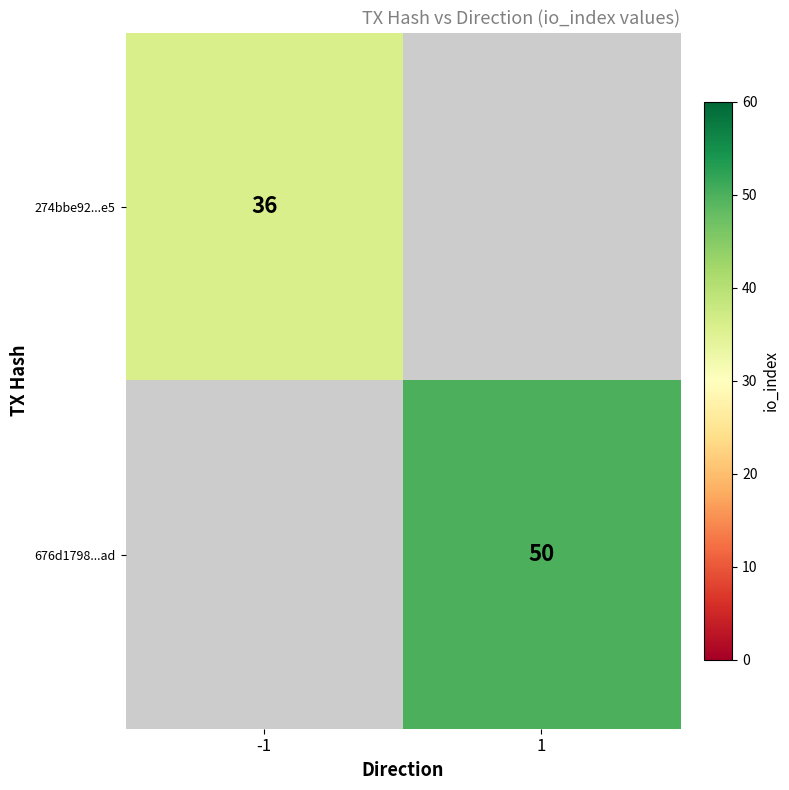

The 274bbe92...e5 series shows 22 at -1. True or false?

False